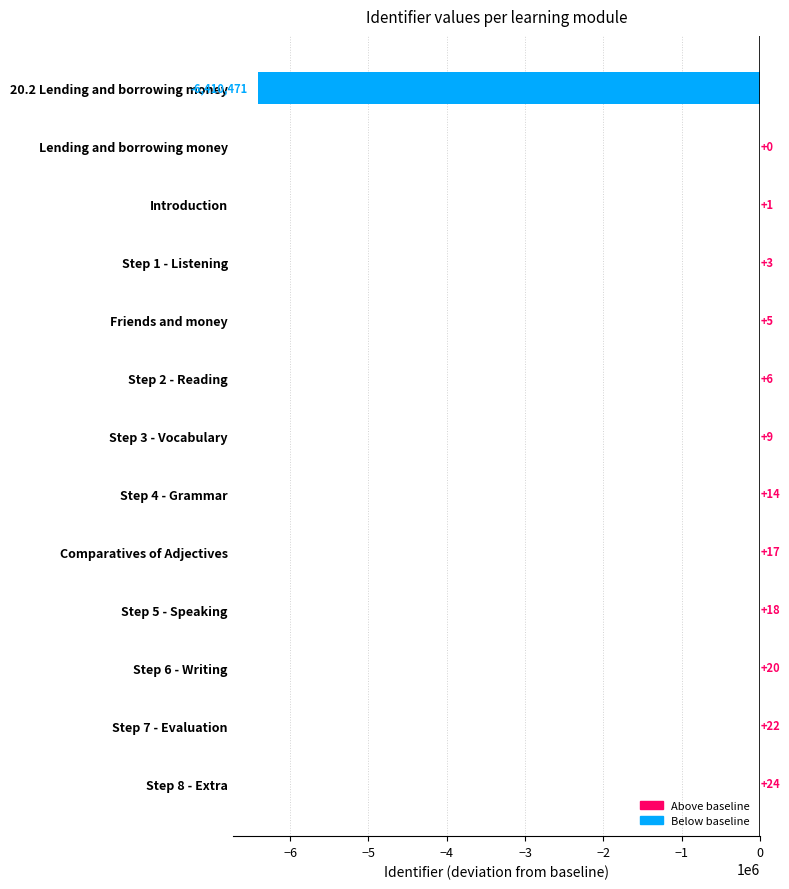

At which label is the value closest to -3205223?

Lending and borrowing money